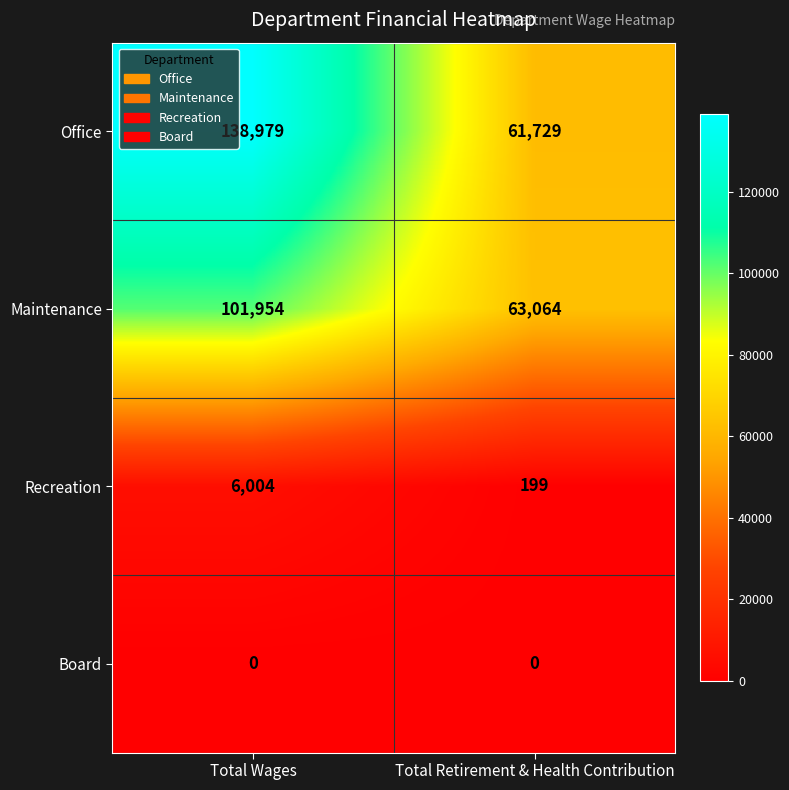

True or false: Office has a value of 32208 at Total Retirement & Health Contribution.

False